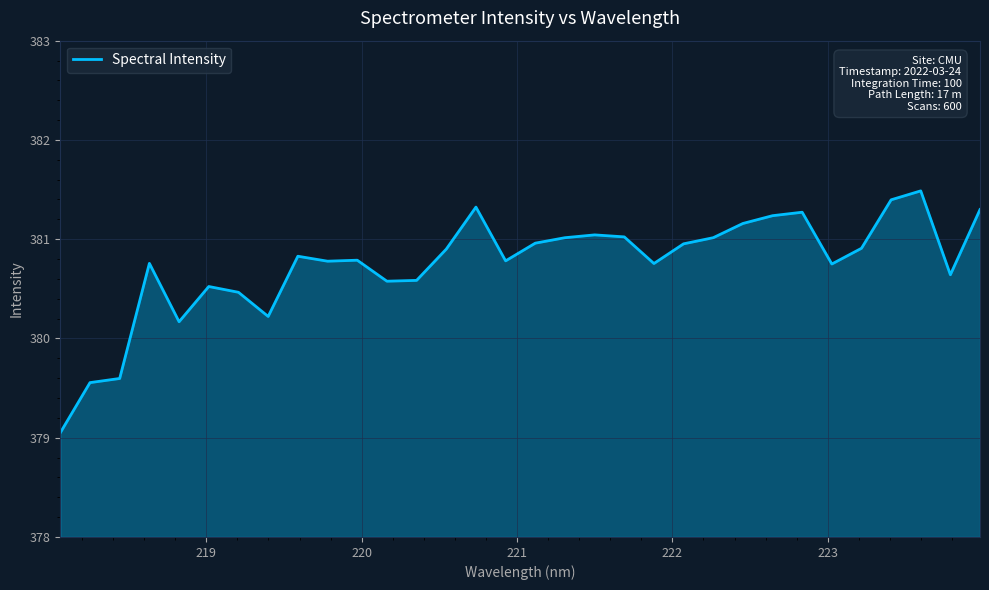

What is the maximum value shown in the chart?

381.5